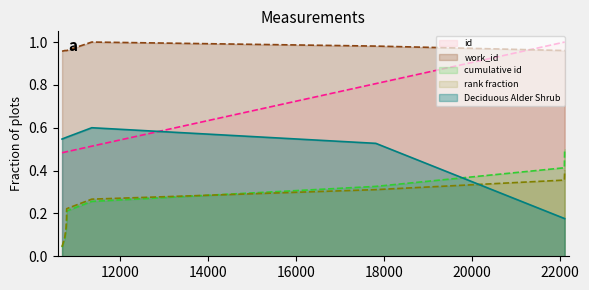

Rank the series by their maximum value, from highest to lowest.

id (line), work_id (line), Deciduous Alder Shrub (line), cumulative id (line), rank fraction (line)